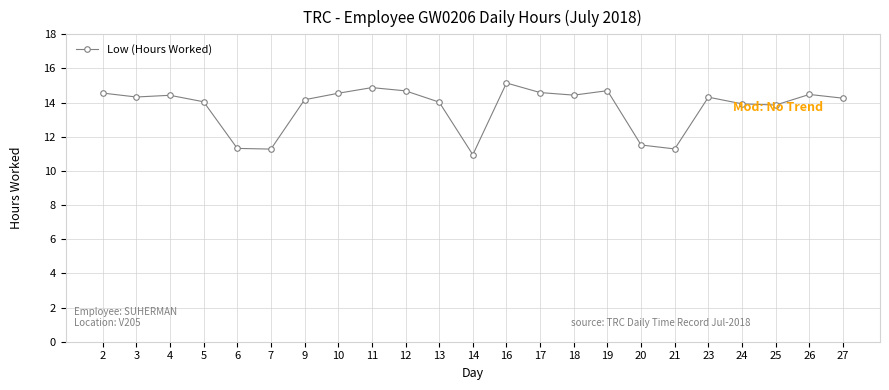

What is the maximum value shown in the chart?

15.2